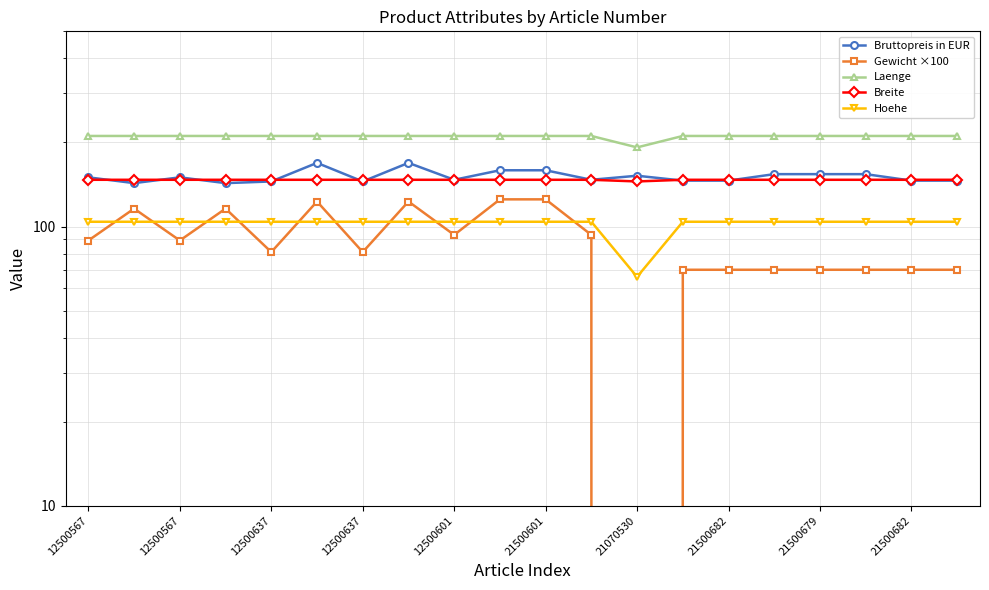

Where is Laenge nearest to the value 201?

21070530